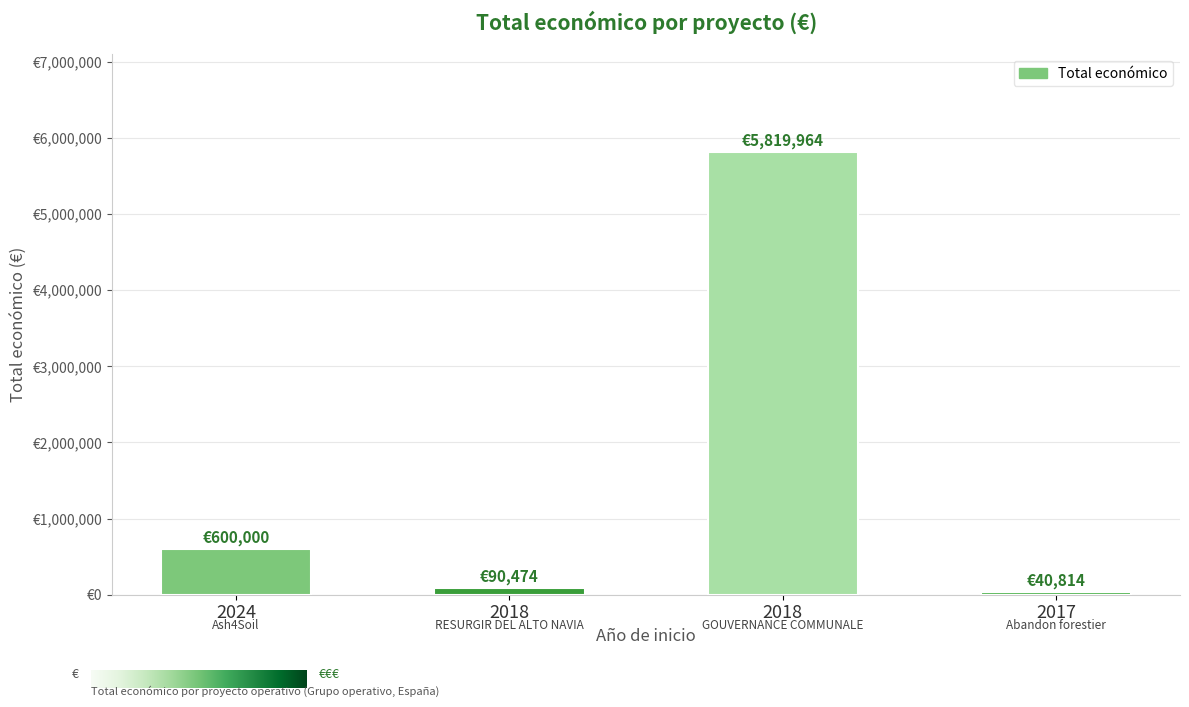

Which has a higher value, 2024 or 2017?

2024